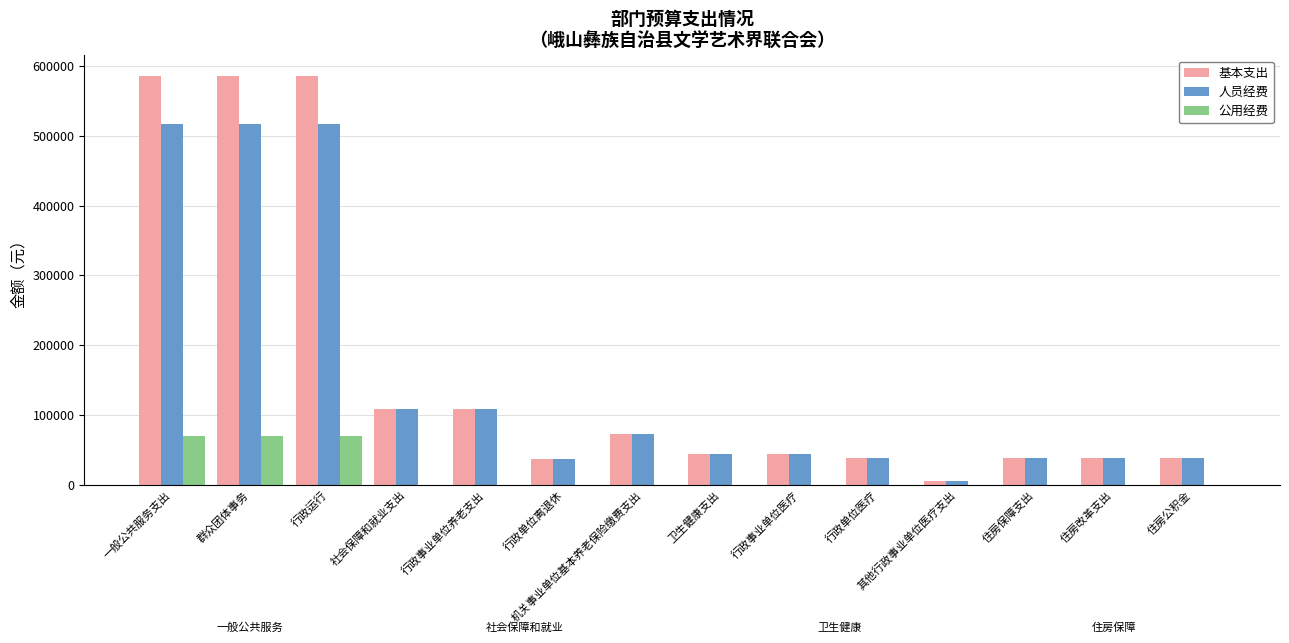

What is the difference between the 公用经费 values at 行政事业单位养老支出 and 一般公共服务支出?

69396.5